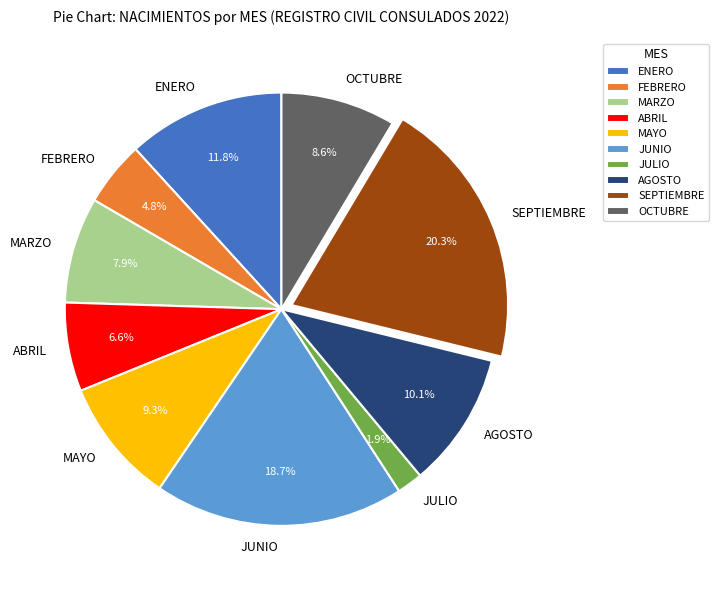

Approximately how many times larger is the value at SEPTIEMBRE compared to JUNIO?

1.1